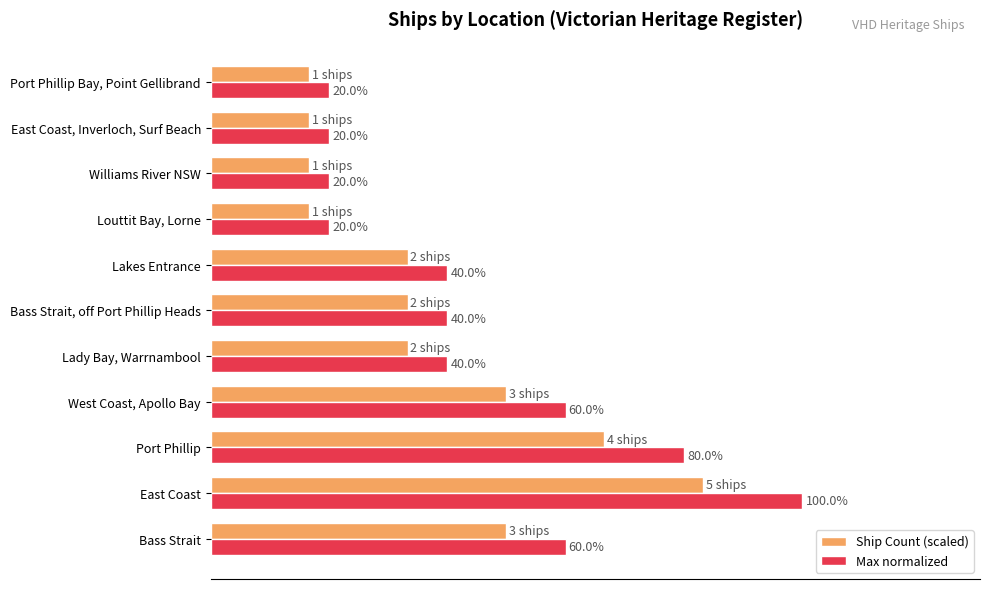

Is the value of Max normalized at Port Phillip Bay, Point Gellibrand greater than the value of Ship Count (scaled) at Bass Strait?

No